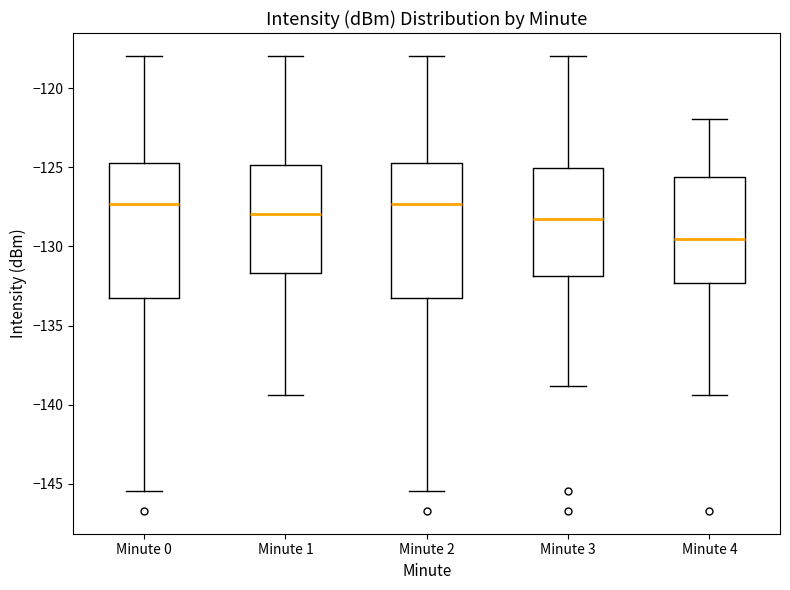

Where is the upper edge of the box for Minute 0 on the y-axis? The values are not printed on the chart, so give them approximately, as read against the axis.

-125.0